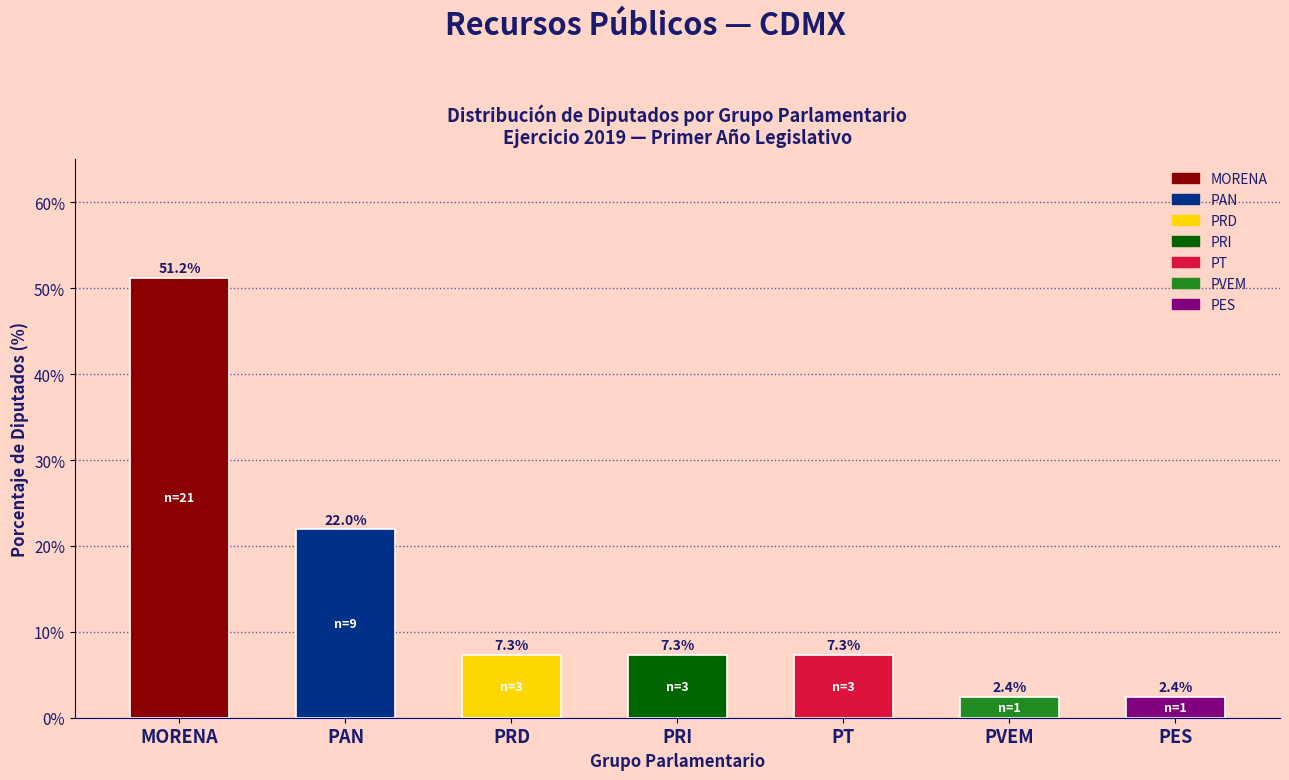

Reading right to left, list all the values displayed in this chart.

2.4	2.4	7.3	7.3	7.3	22.0	51.2